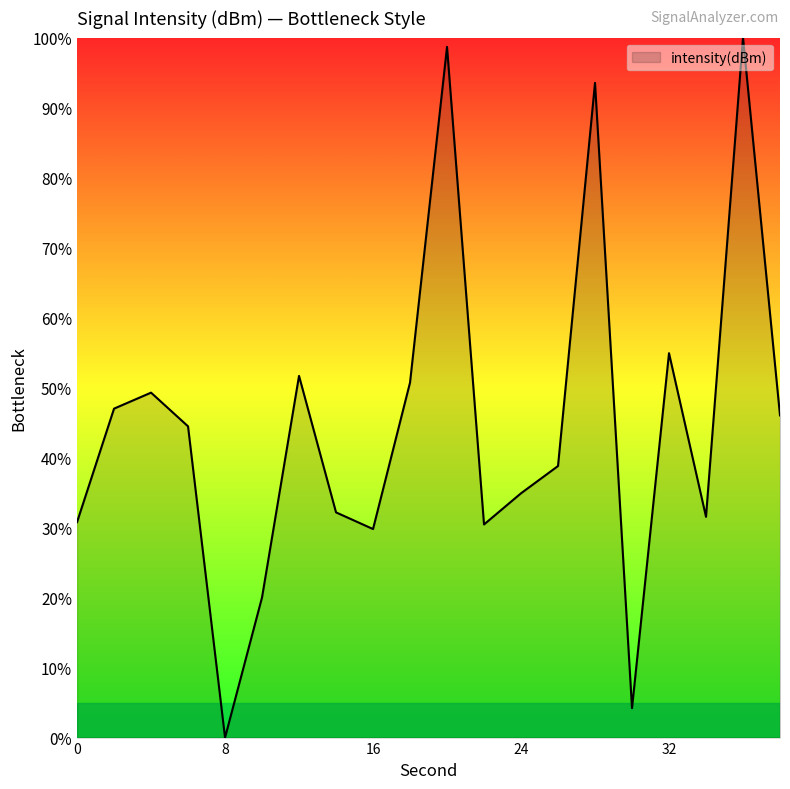

What is the maximum value shown in the chart?

100.0